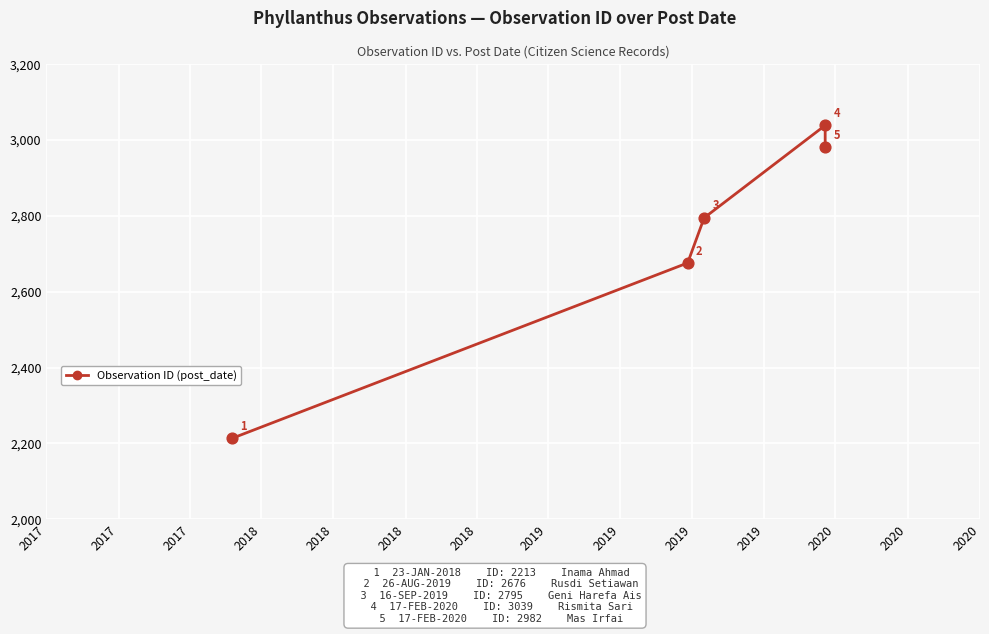

Approximately how many times larger is the value at 2018 compared to 2018?

1.0